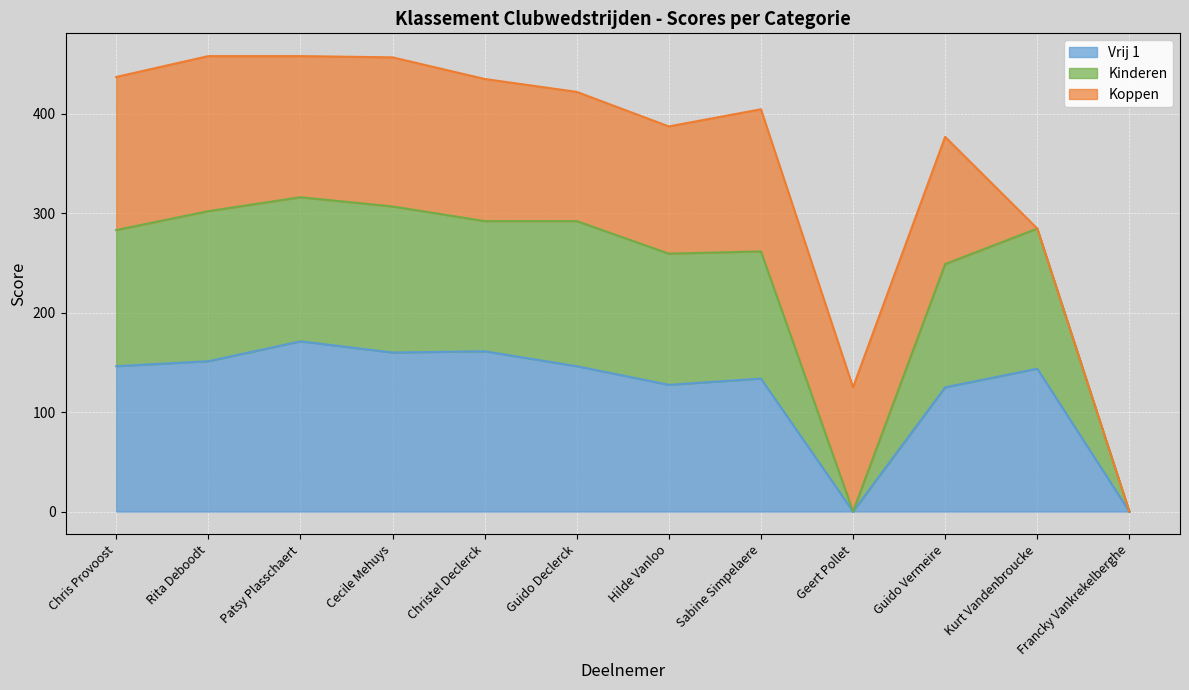

How many lines are shown in the chart?

3